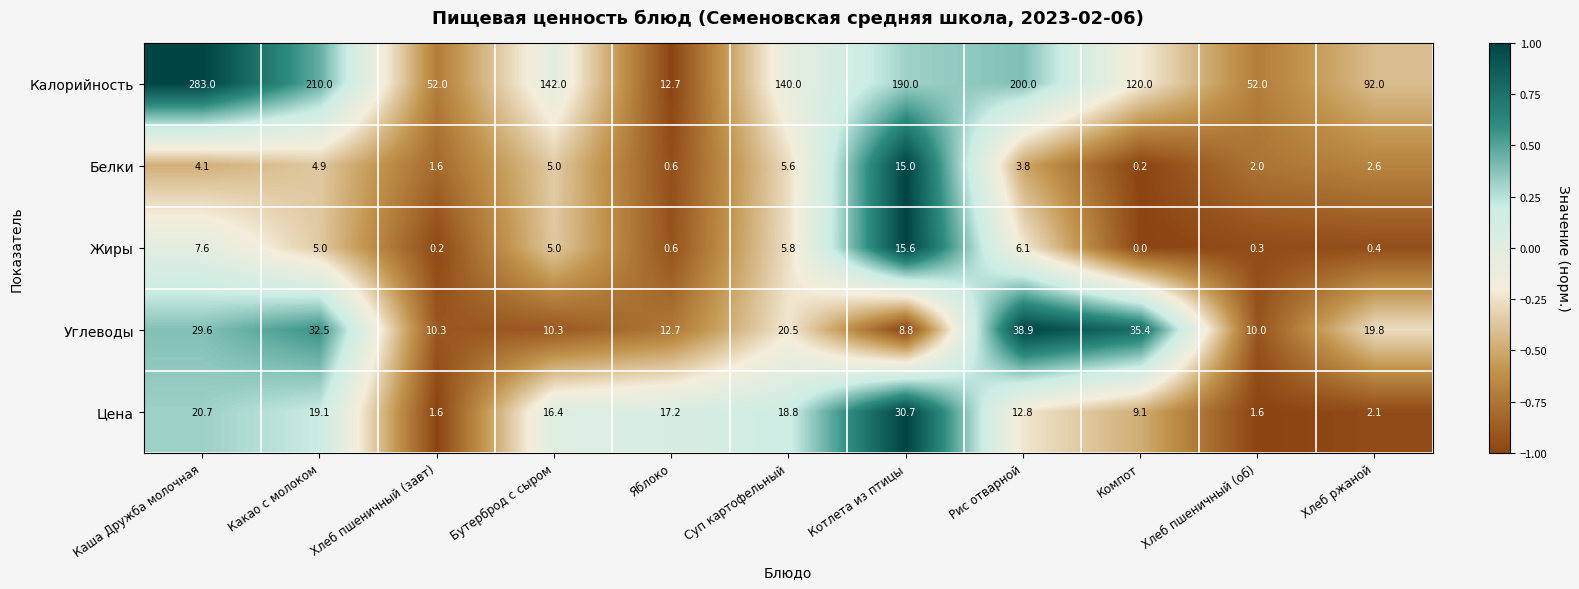

Between Бутерброд с сыром and Компот, which series saw the biggest shift?

Углеводы